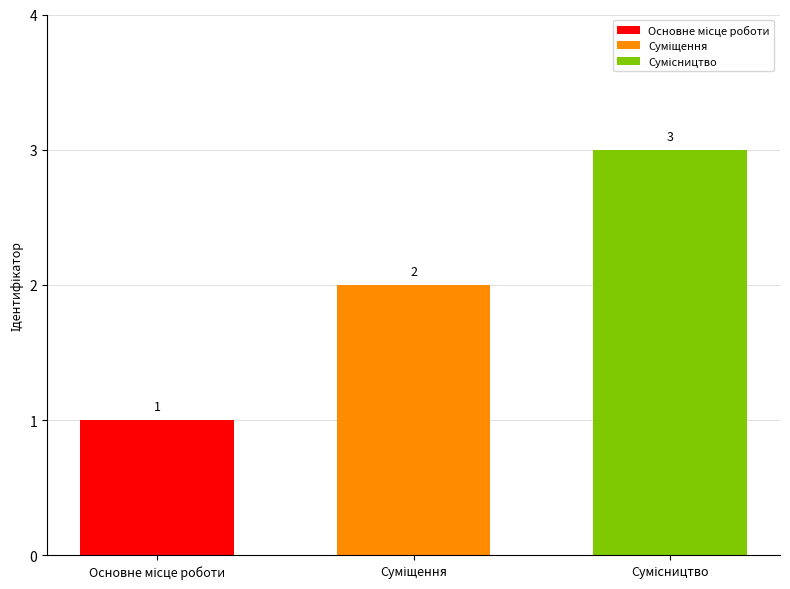

Does the chart contain stacked bars?

No